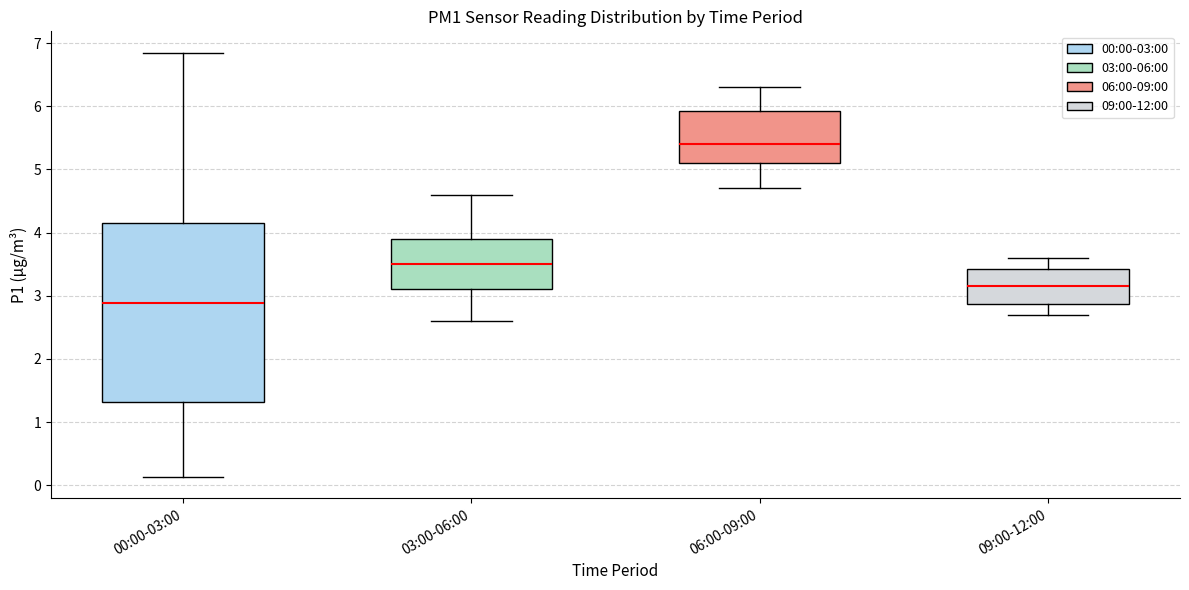

Reading left to right, transcribe this box plot: for each box, give where its median line is, the range the box spans, and where its two whiskers end, as read against the y-axis. The values are not printed on the chart, so give them approximately, as read against the axis.

00:00-03:00: median 2.9, box 1.3 to 4.2, whiskers 0.1 to 6.9
03:00-06:00: median 3.5, box 3.1 to 3.9, whiskers 2.6 to 4.6
06:00-09:00: median 5.4, box 5.1 to 5.9, whiskers 4.7 to 6.3
09:00-12:00: median 3.2, box 2.9 to 3.4, whiskers 2.7 to 3.6